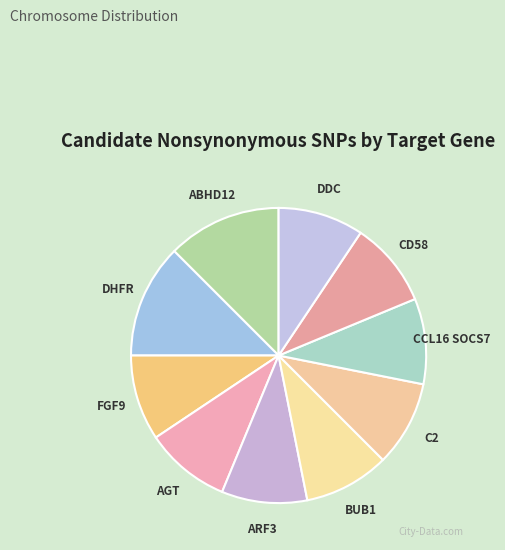

Do CCL16 SOCS7 and ABHD12 together represent more than half of the pie?

No